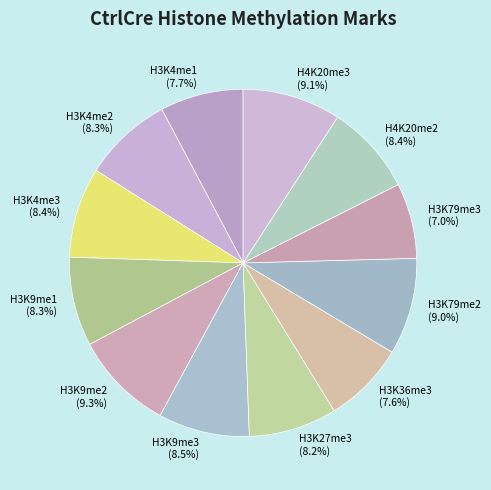

What is the smallest slice in the pie chart?

H3K79me3